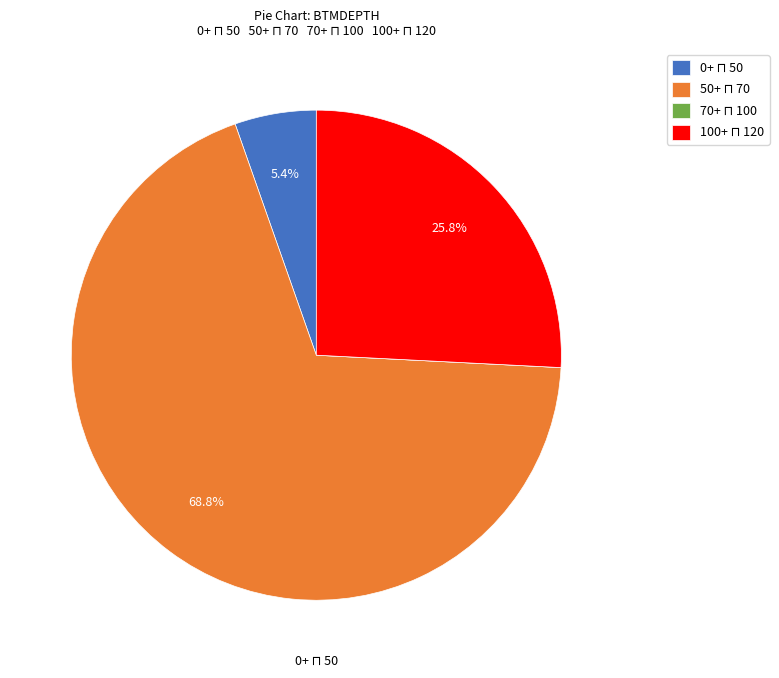

Is there any slice that represents more than half of the pie?

Yes